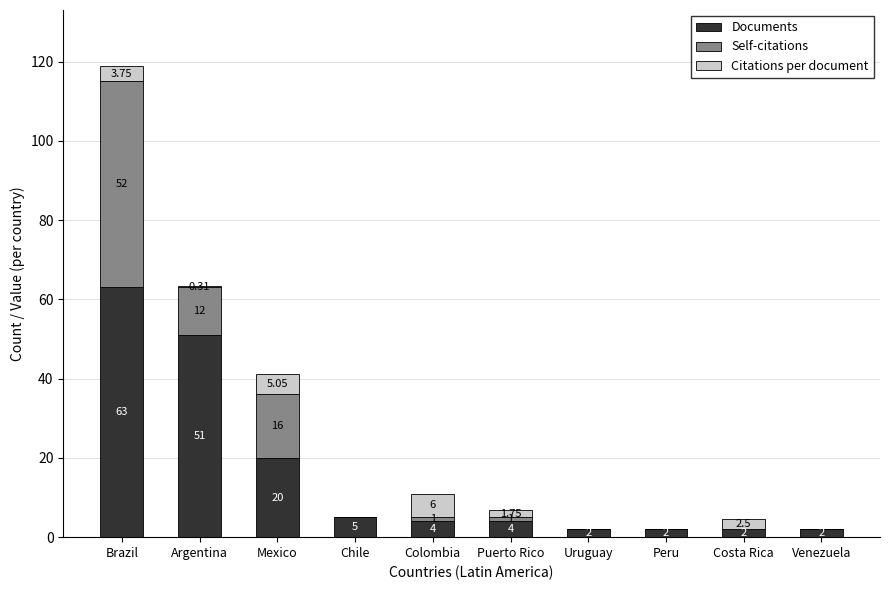

Are the bars grouped side by side (vs. stacked)?

No